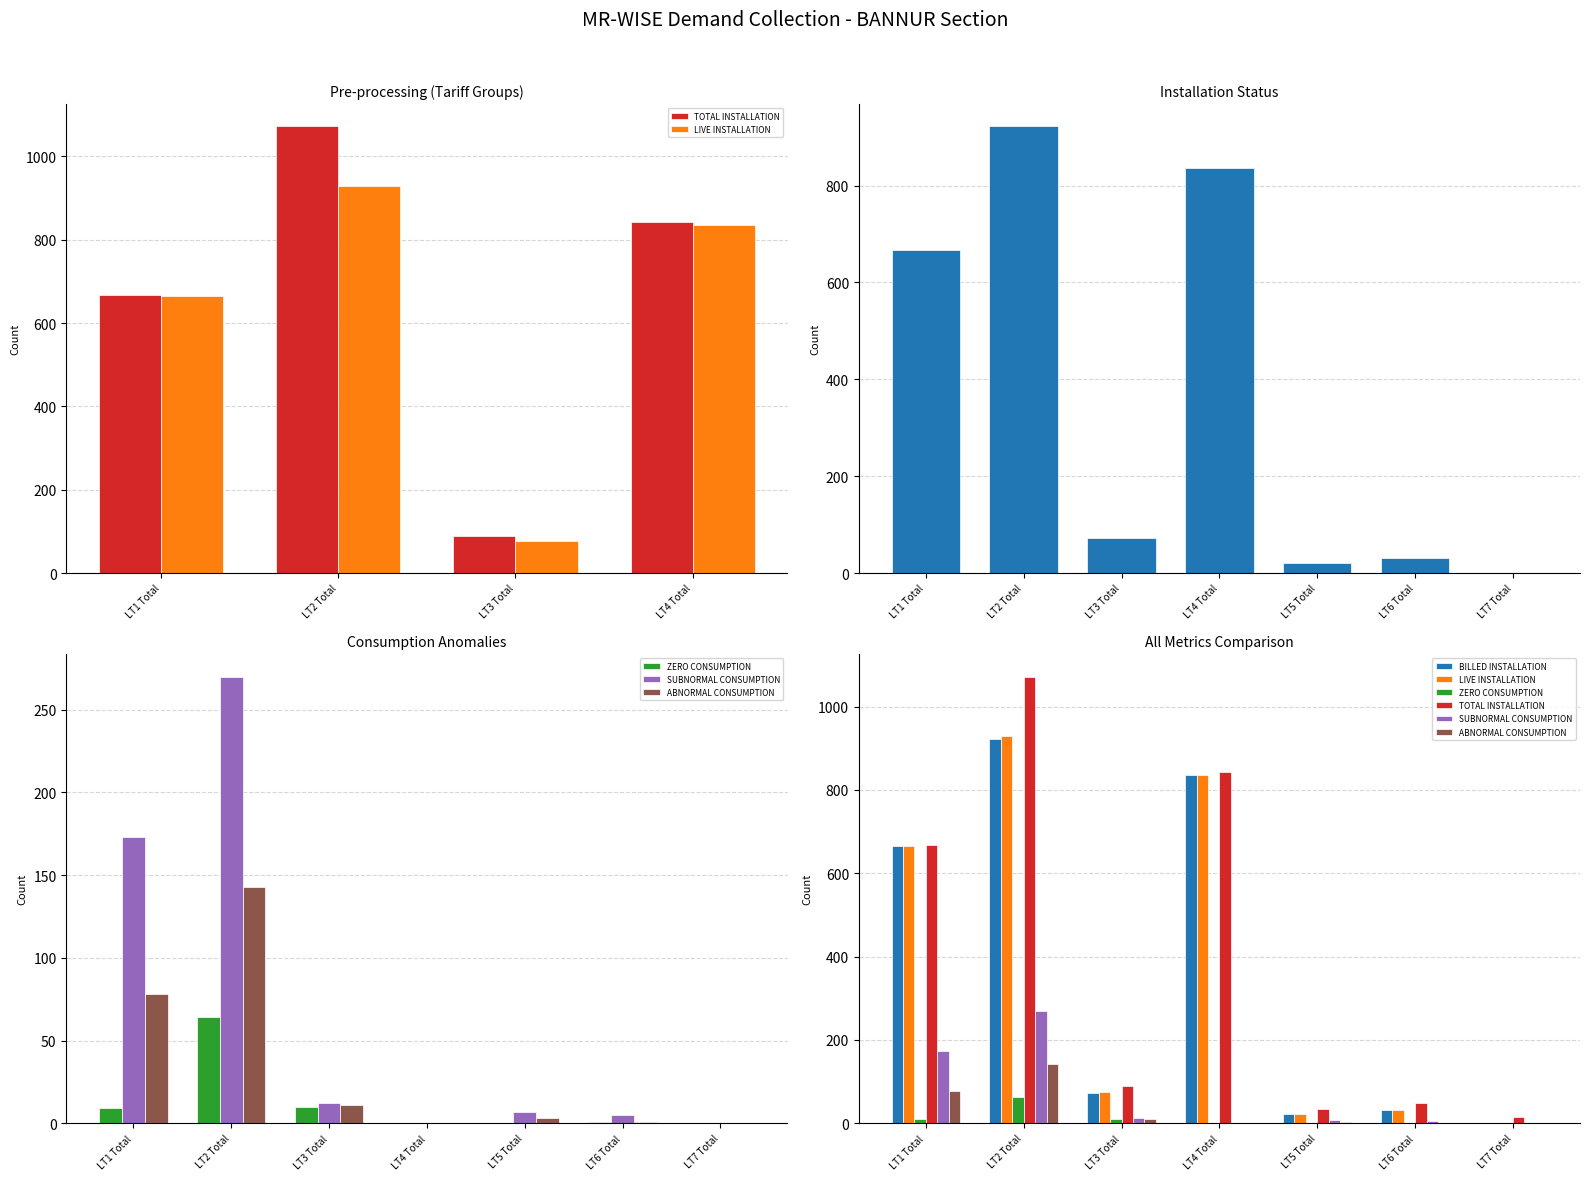

How many groups of bars are there?

7